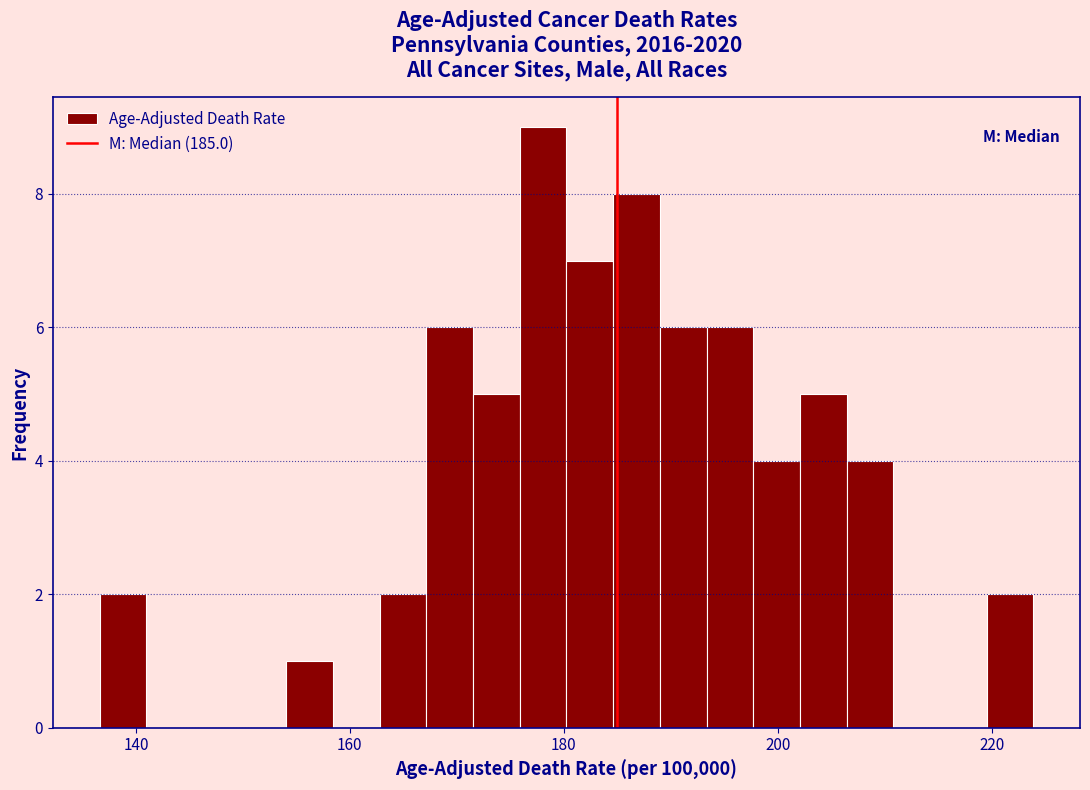

Read against the x-axis, roughly where is the centre of the tallest bar?

178